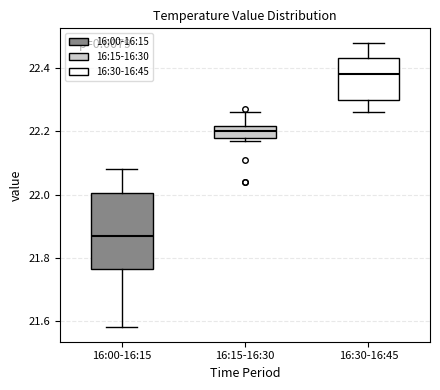

Which box is the tallest, from its lower edge to its upper edge?

16:00-16:15